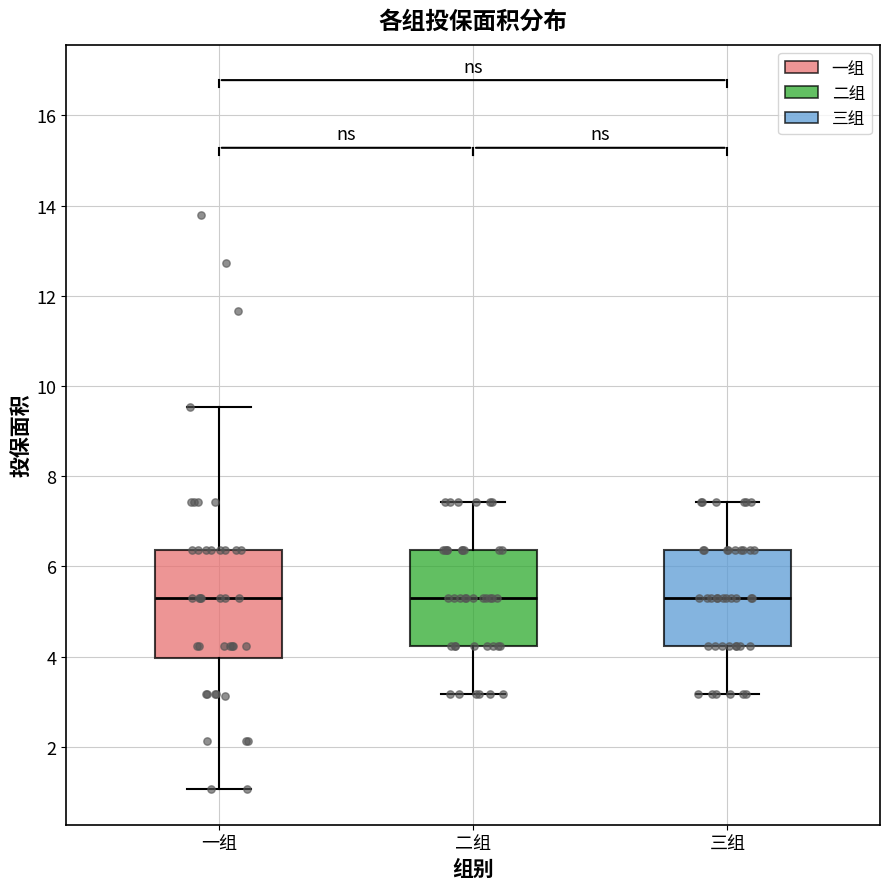

Reading left to right, transcribe this box plot: for each box, give where its median line is, the range the box spans, and where its two whiskers end, as read against the y-axis. The values are not printed on the chart, so give them approximately, as read against the axis.

一组: median 5.4, box 4.0 to 6.4, whiskers 1.0 to 9.6
二组: median 5.4, box 4.2 to 6.4, whiskers 3.2 to 7.4
三组: median 5.4, box 4.2 to 6.4, whiskers 3.2 to 7.4